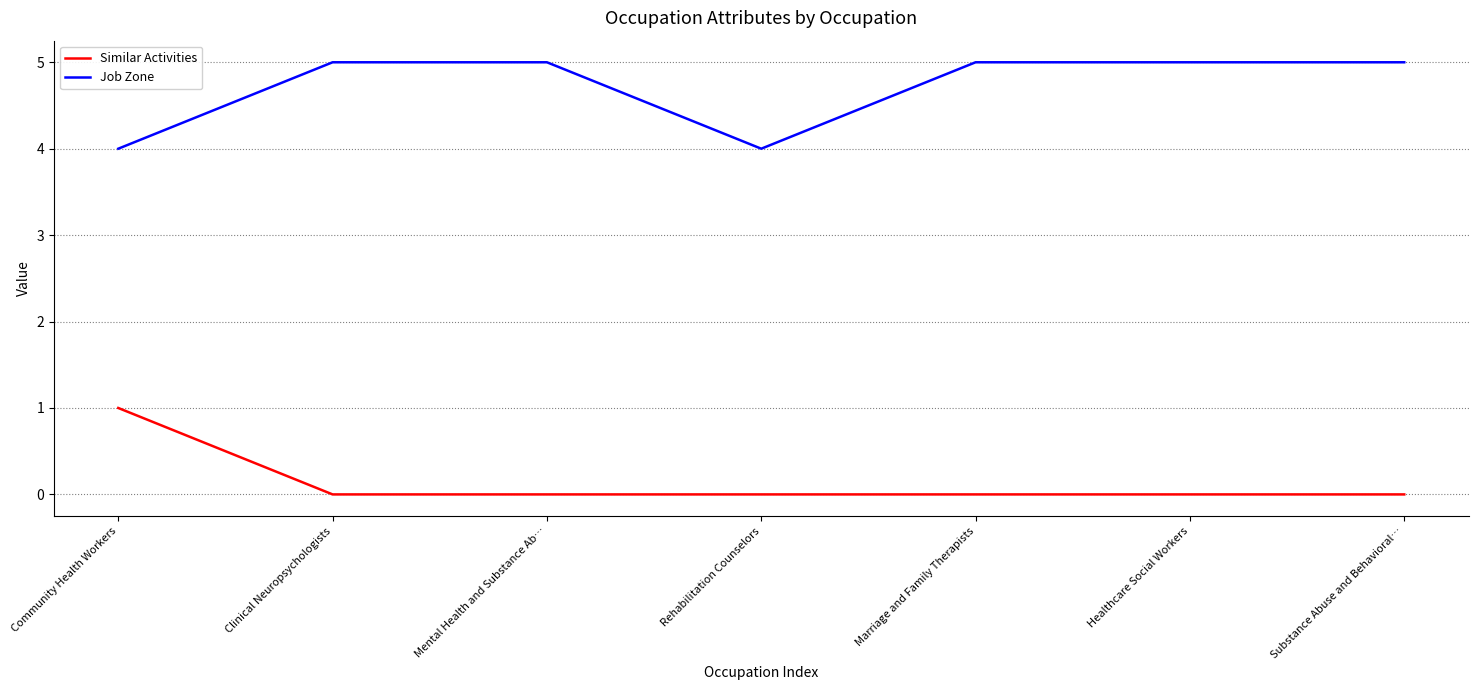

True or false: Job Zone and Similar Activities intersect in this chart.

False